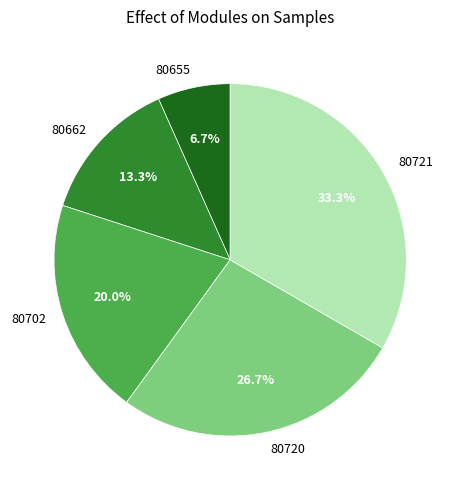

What percentage is the 80655 slice, to the nearest percent?

7%